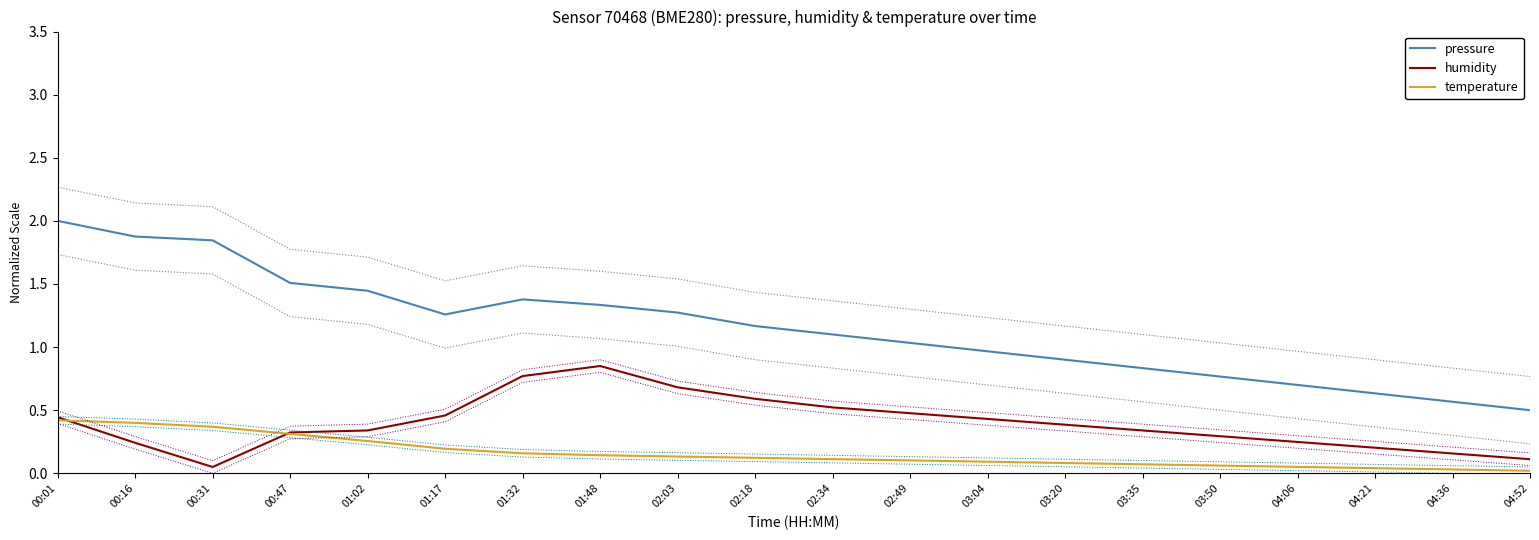

What is the spread (max minus min) of values at 02:18?

1.0